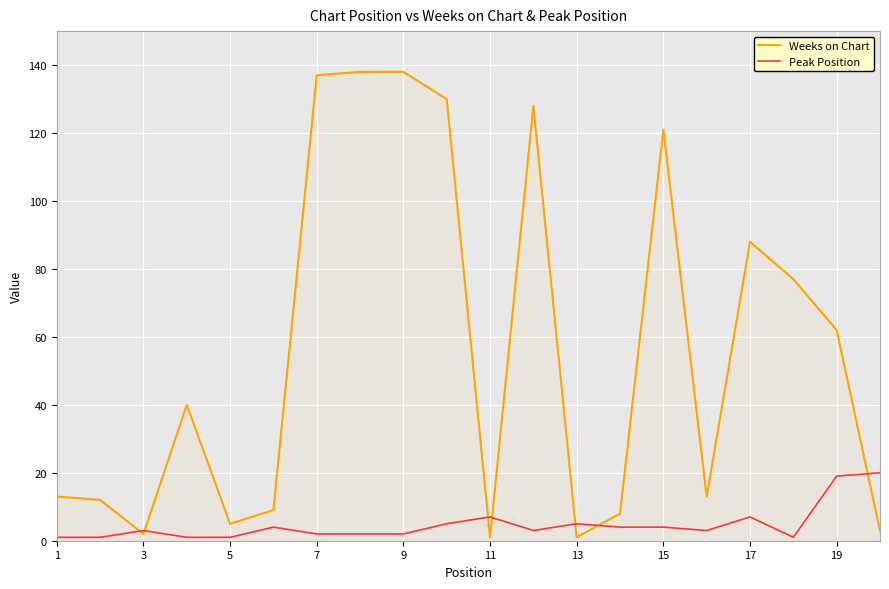

Which series has the largest total across all categories?

Weeks on Chart